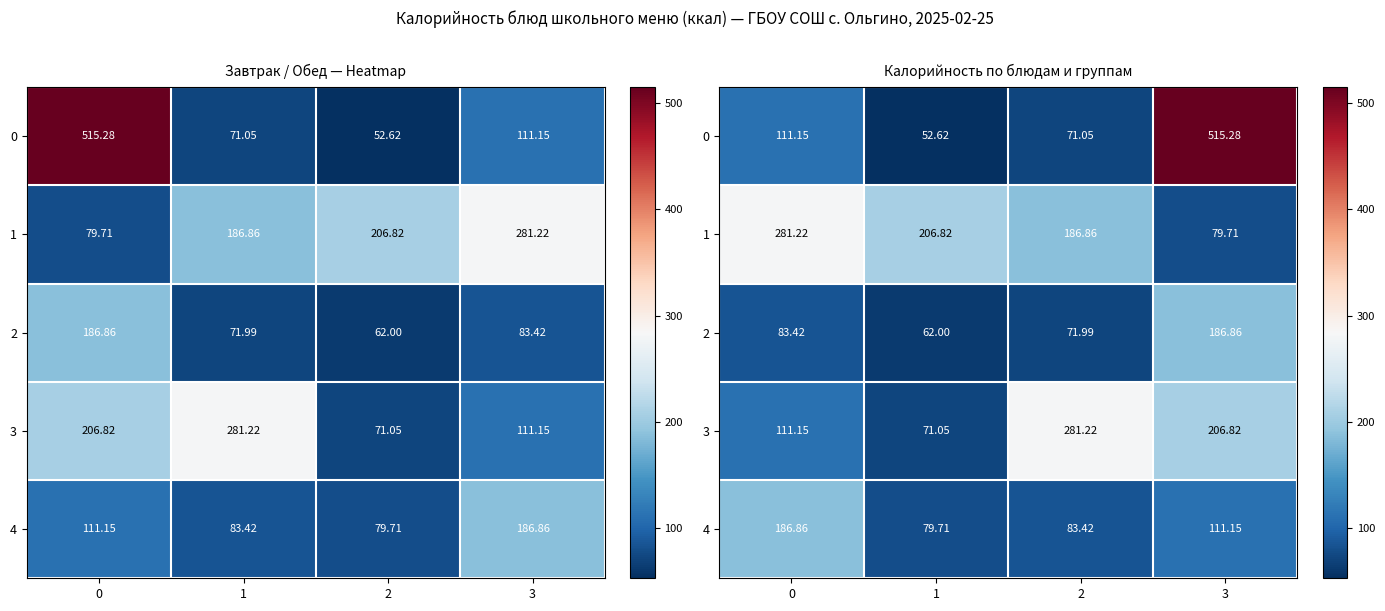

How many data points in 0 are above 111?

2